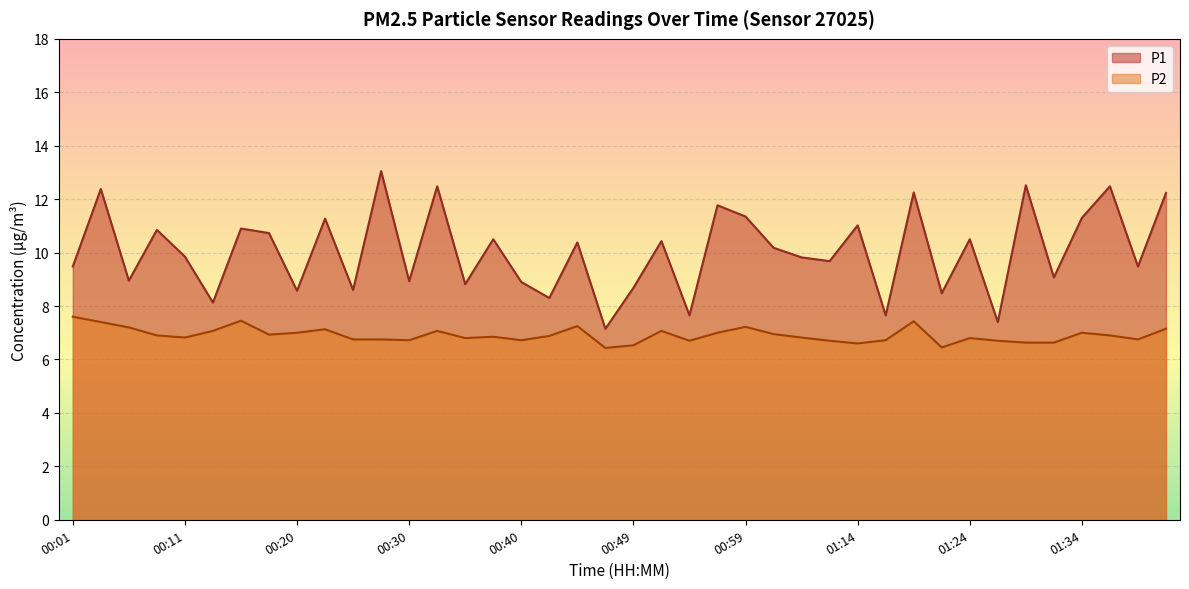

What is the total value across all series at 00:11?

16.7